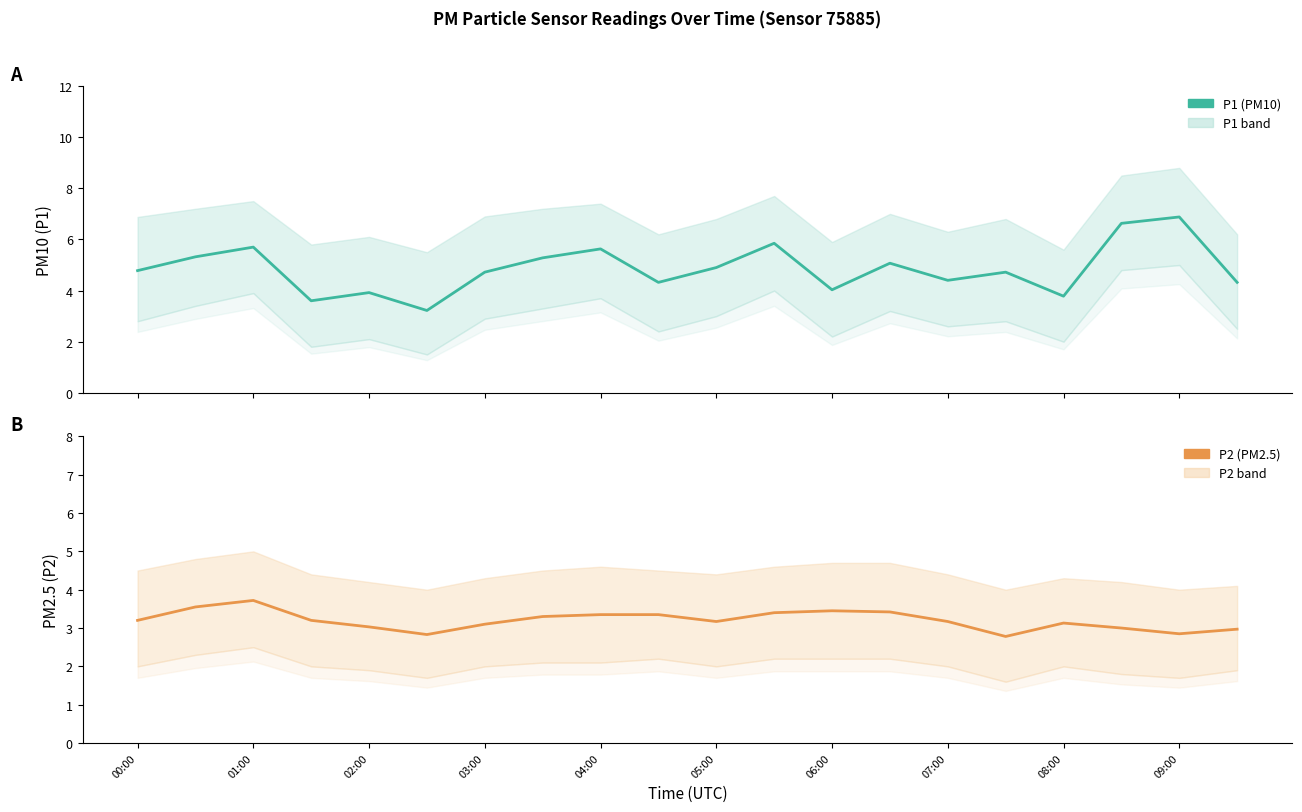

The P1 series shows 4.3 at 19. True or false?

True